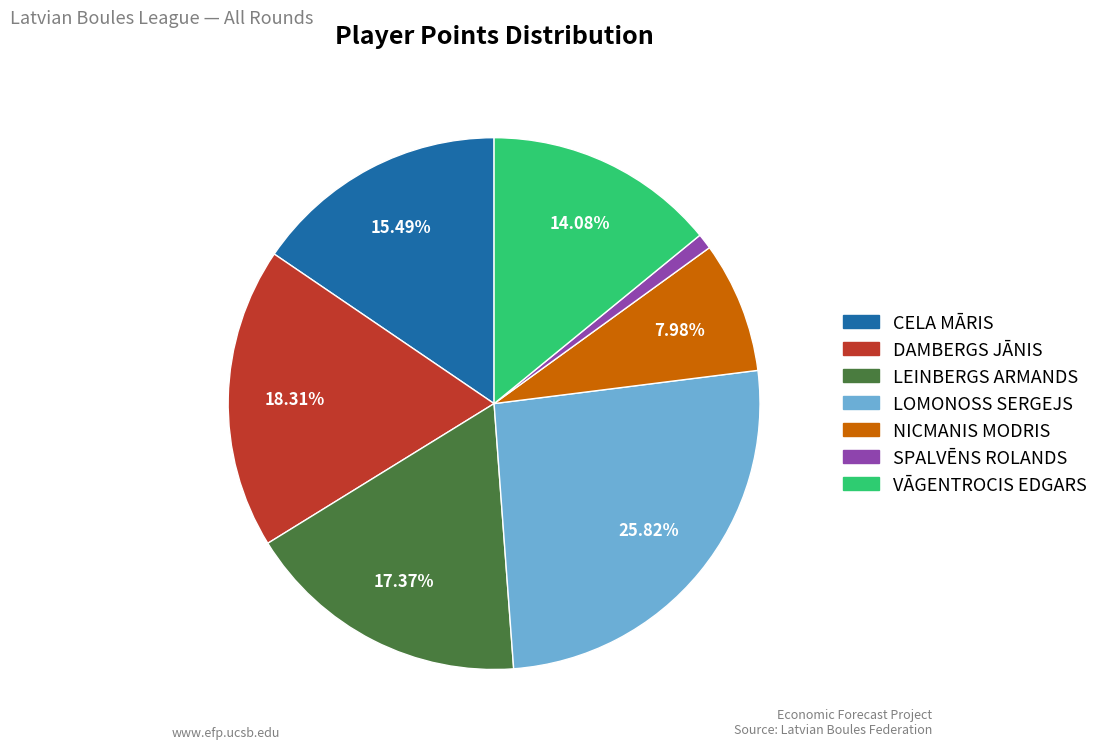

Is LEINBERGS ARMANDS the majority of the pie?

No